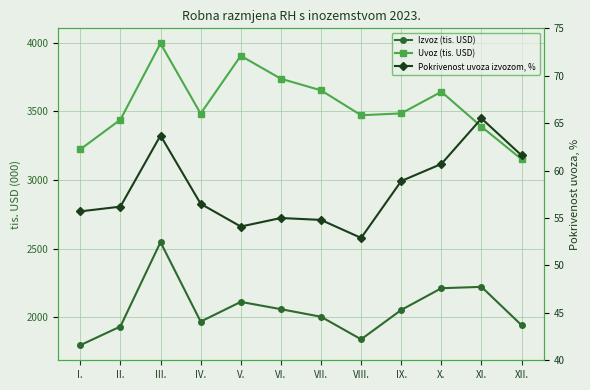

How many data points in Izvoz (tis. USD) are less than 2052?

6